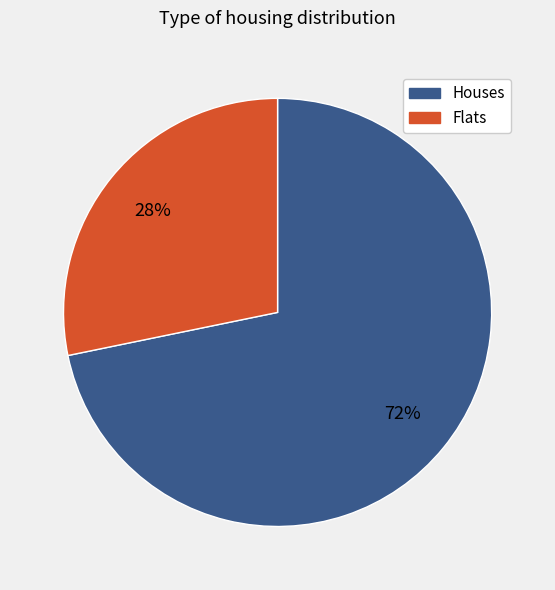

Combined, do Houses and Flats account for over 50%?

Yes